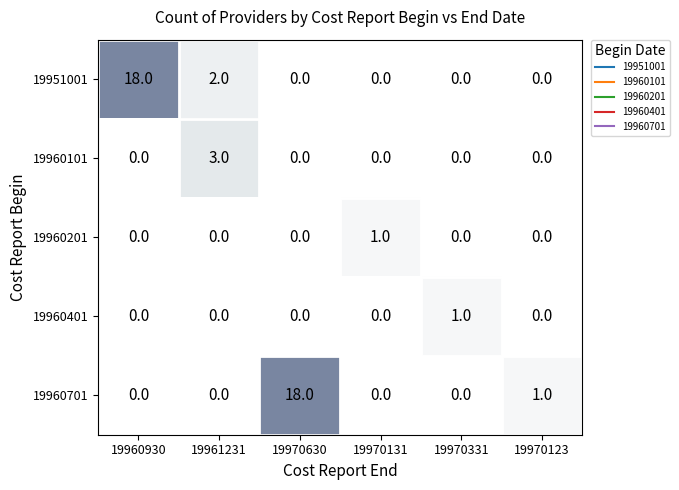

Reading left to right, list all the values displayed in this chart.

19951001: 18	2	0	0	0	0
19960101: 0	3	0	0	0	0
19960201: 0	0	0	1	0	0
19960401: 0	0	0	0	1	0
19960701: 0	0	18	0	0	1